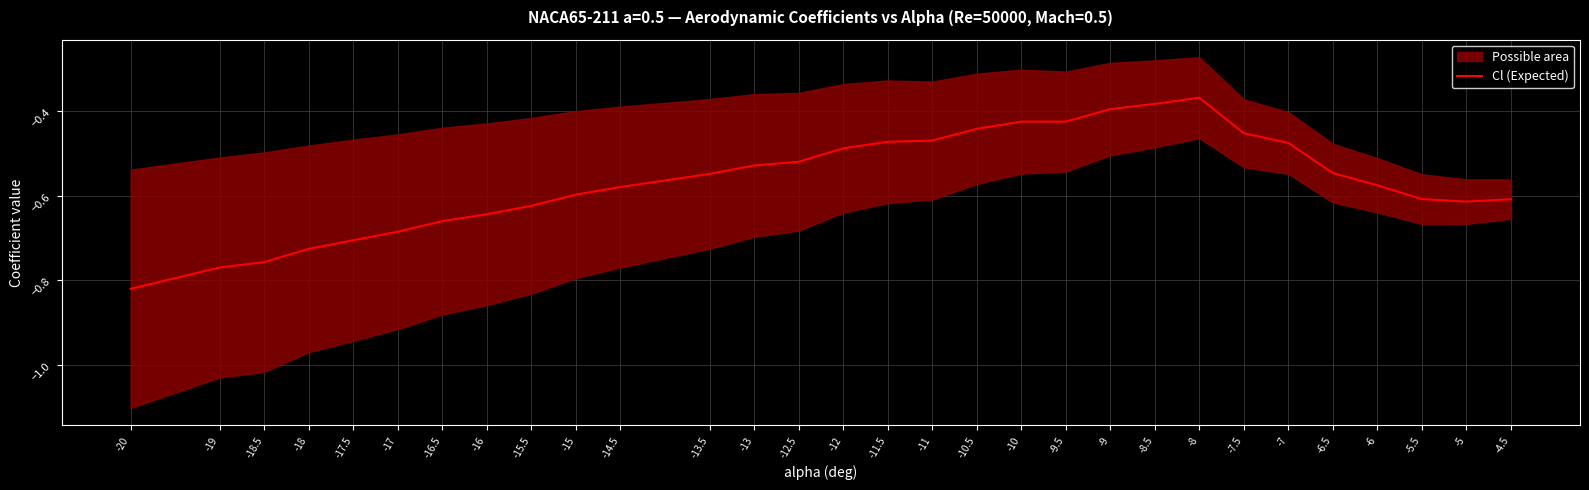

What is the sum of the values at -12.5 and -7?

-1.0